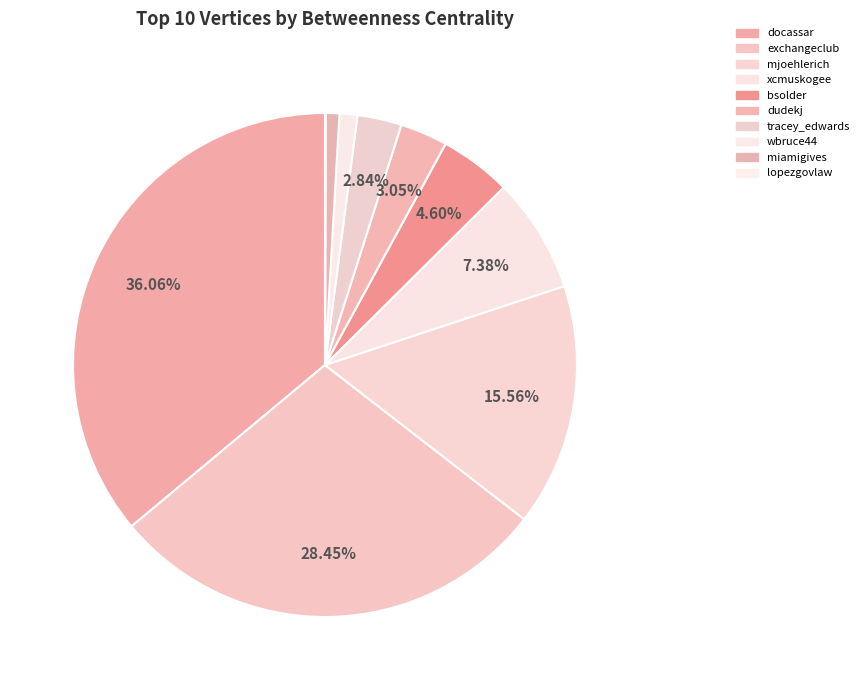

Approximately how many times larger is the value at dudekj compared to exchangeclub?

0.1